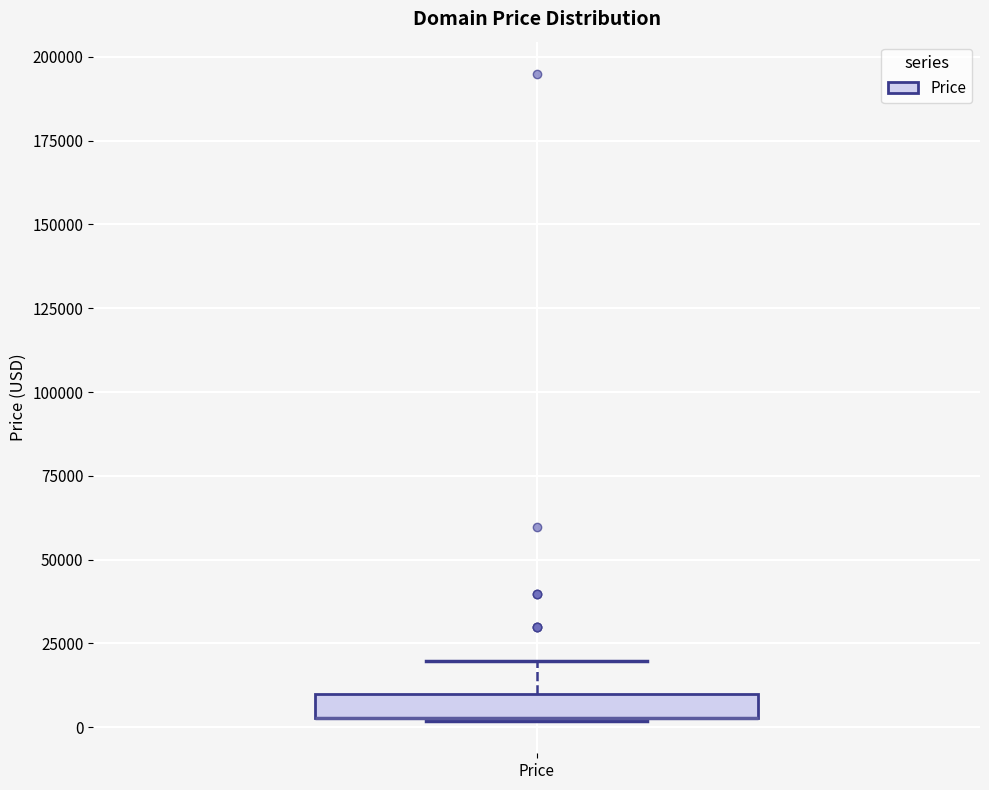

Where does the upper whisker of the box for Price end on the y-axis? The values are not printed on the chart, so give them approximately, as read against the axis.

20000